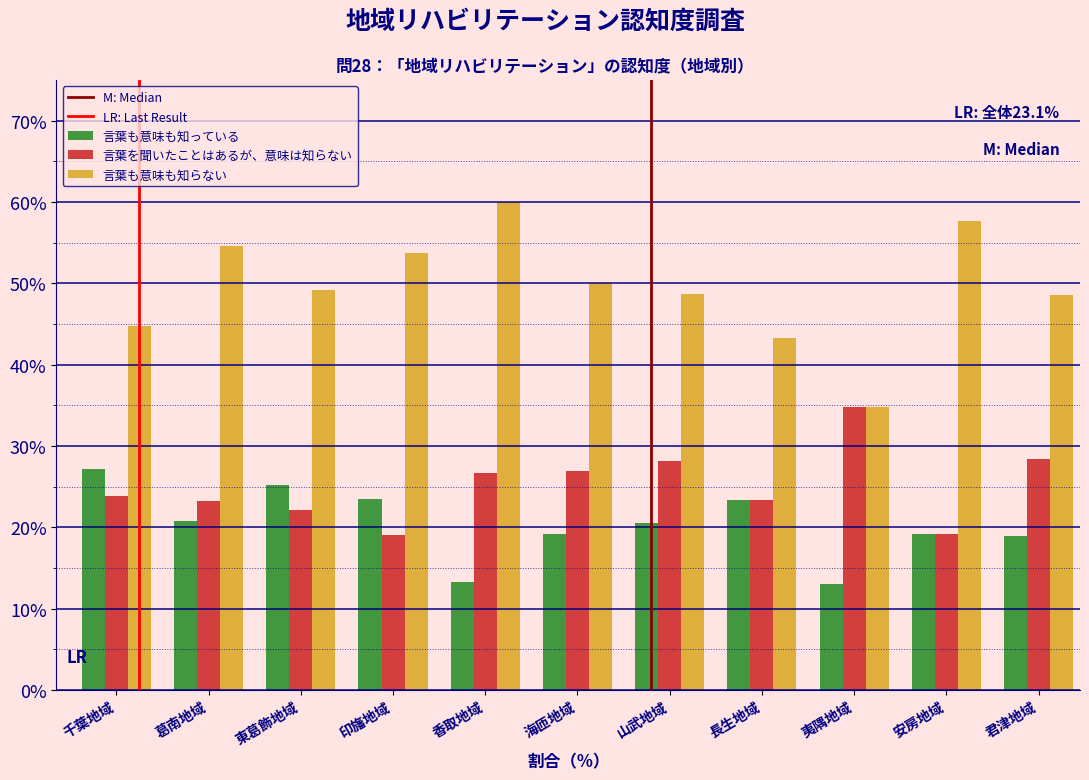

Rank the series by their maximum value, from highest to lowest.

言葉も意味も知らない, 言葉を聞いたことはあるが、意味は知らない, 言葉も意味も知っている